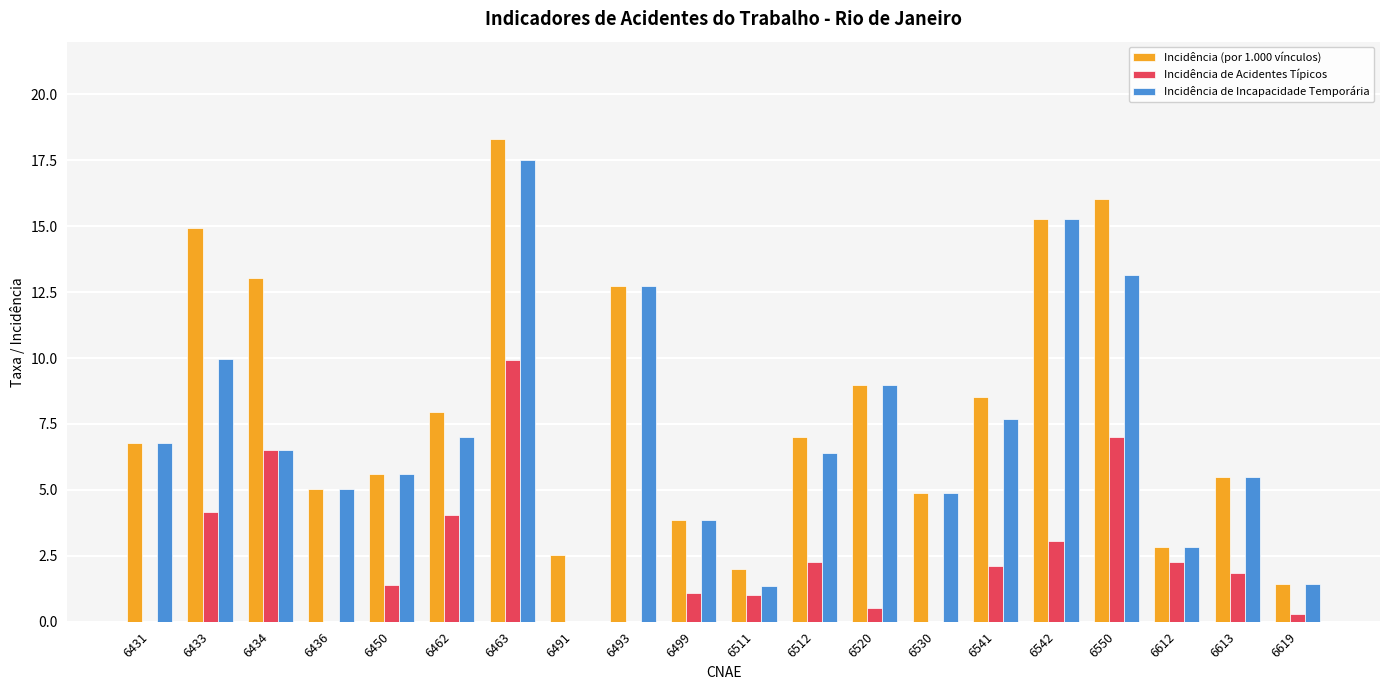

Which series has the largest range (max minus min)?

Incidência de Incapacidade Temporária